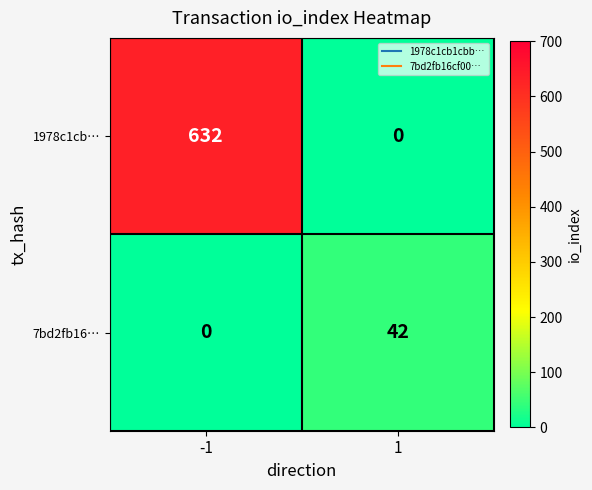

List the series in order of their peak value, lowest first.

7bd2fb16…, 1978c1cb…